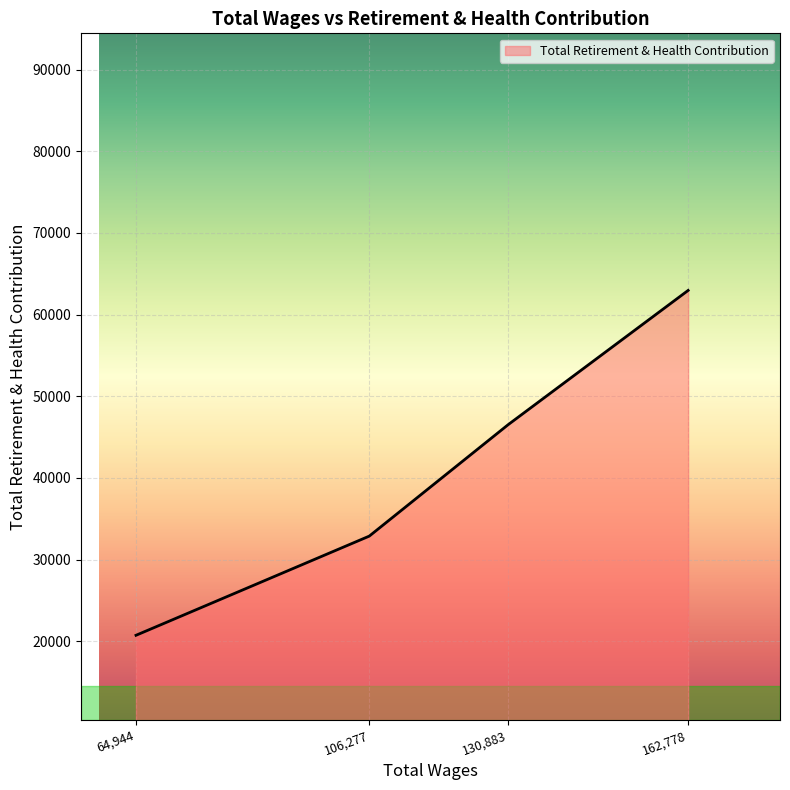

True or false: there are more than 0 points higher than both neighbors.

False